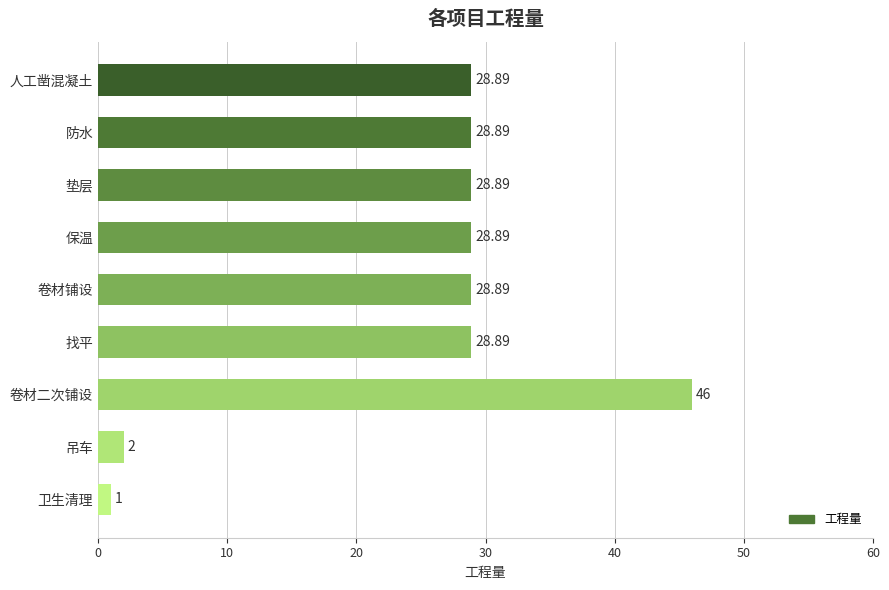

What is the minimum value shown in the chart?

1.0